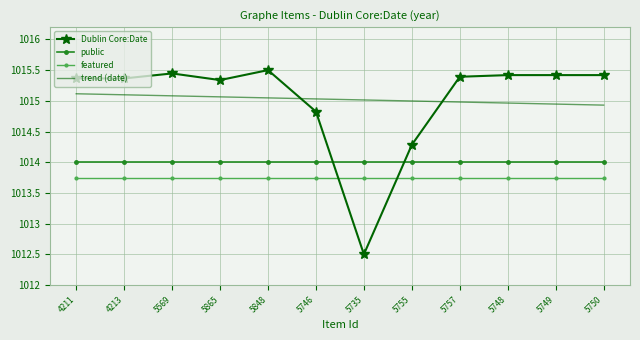

Is the value of public at 4213 greater than the value of Dublin Core:Date at 4211?

No